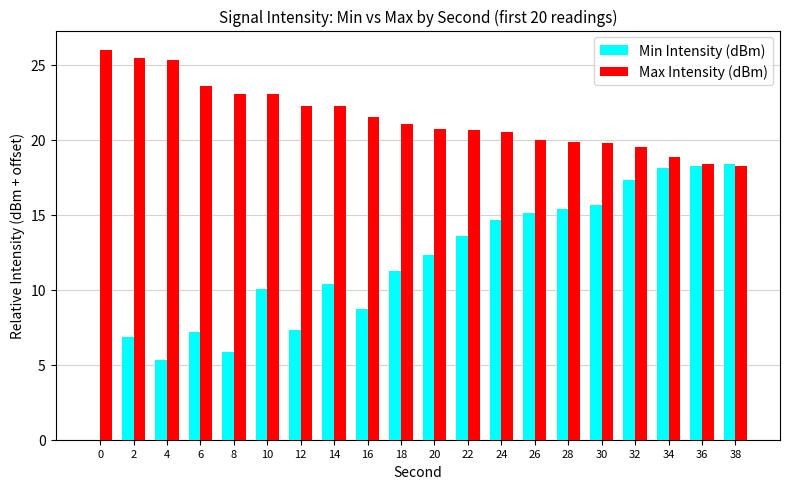

Which series has the largest total across all categories?

Max Intensity (dBm)